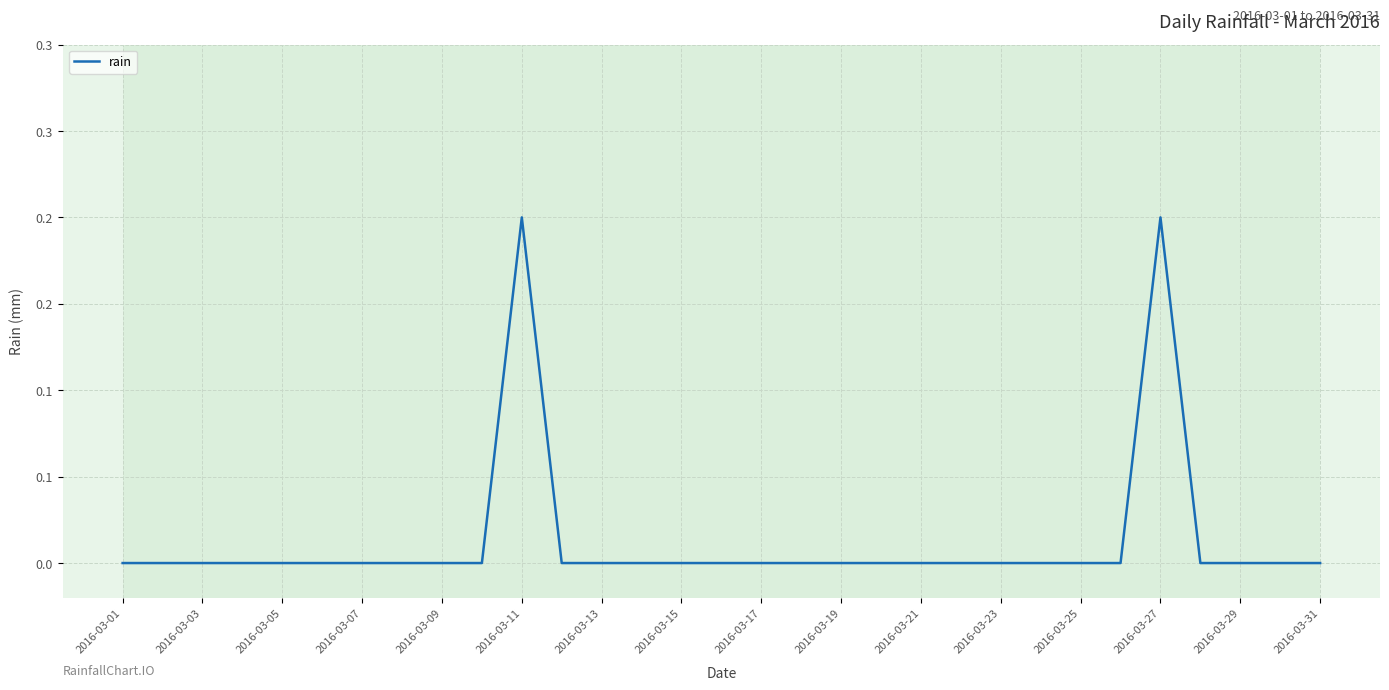

What is the value of the 27th point from the left?

0.2